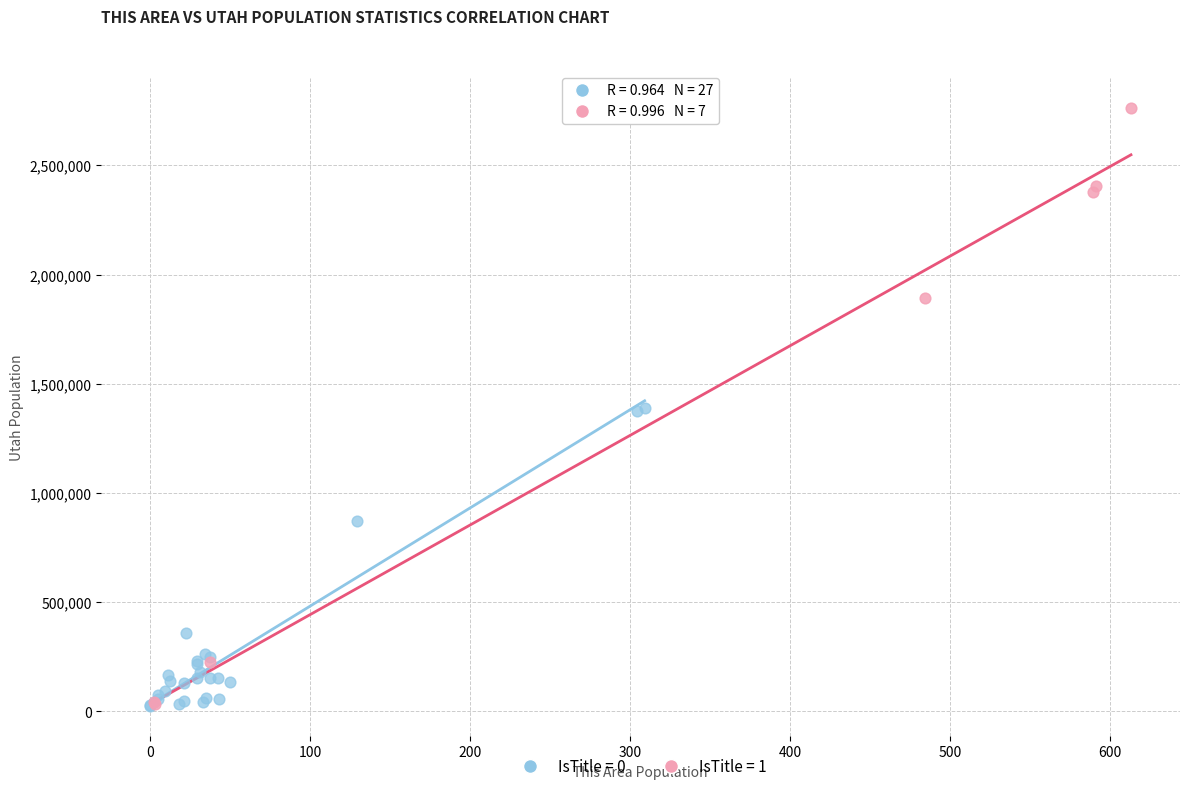

Which series has the widest spread of Y values?

IsTitle = 1